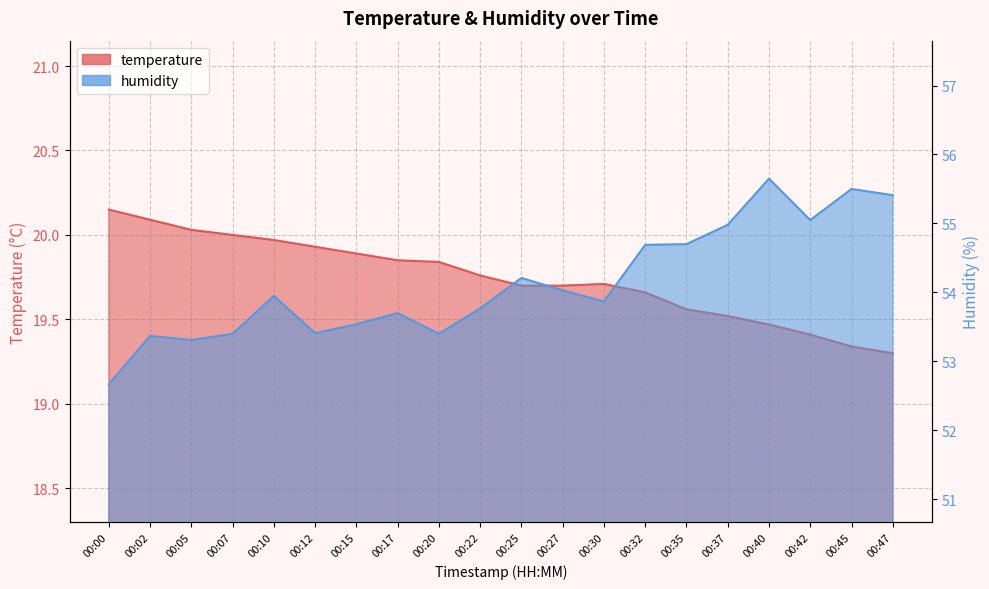

At which category is the sum across all series the highest?

00:40